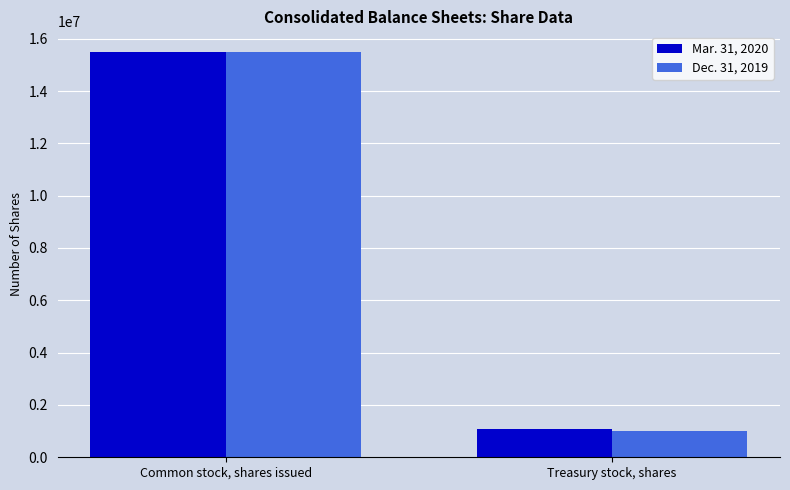

At Treasury stock, shares, list the series in order from smallest to largest.

Dec. 31, 2019, Mar. 31, 2020